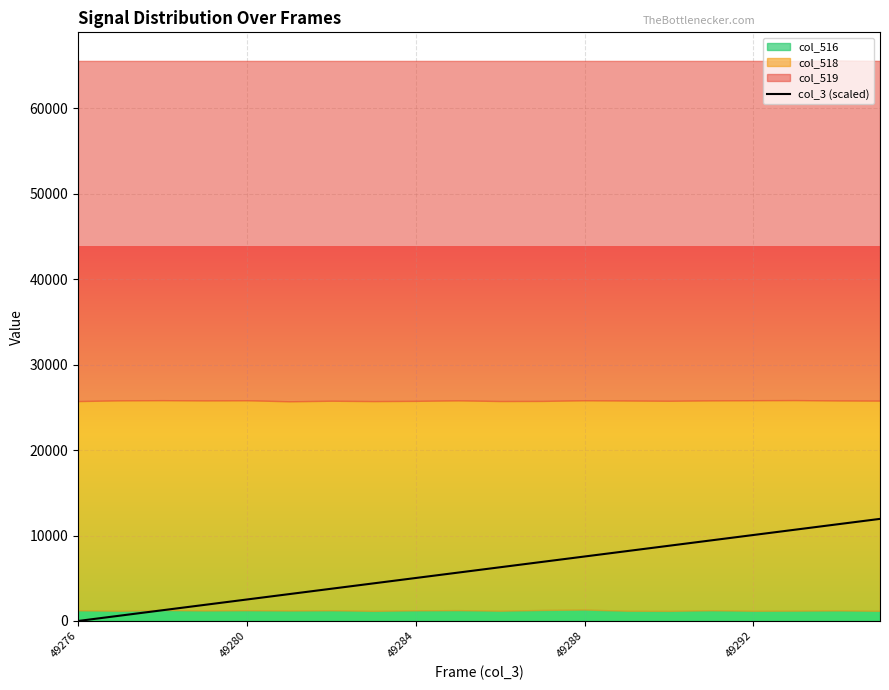

Approximately how many times larger is the value at 12 compared to 6?

2.0